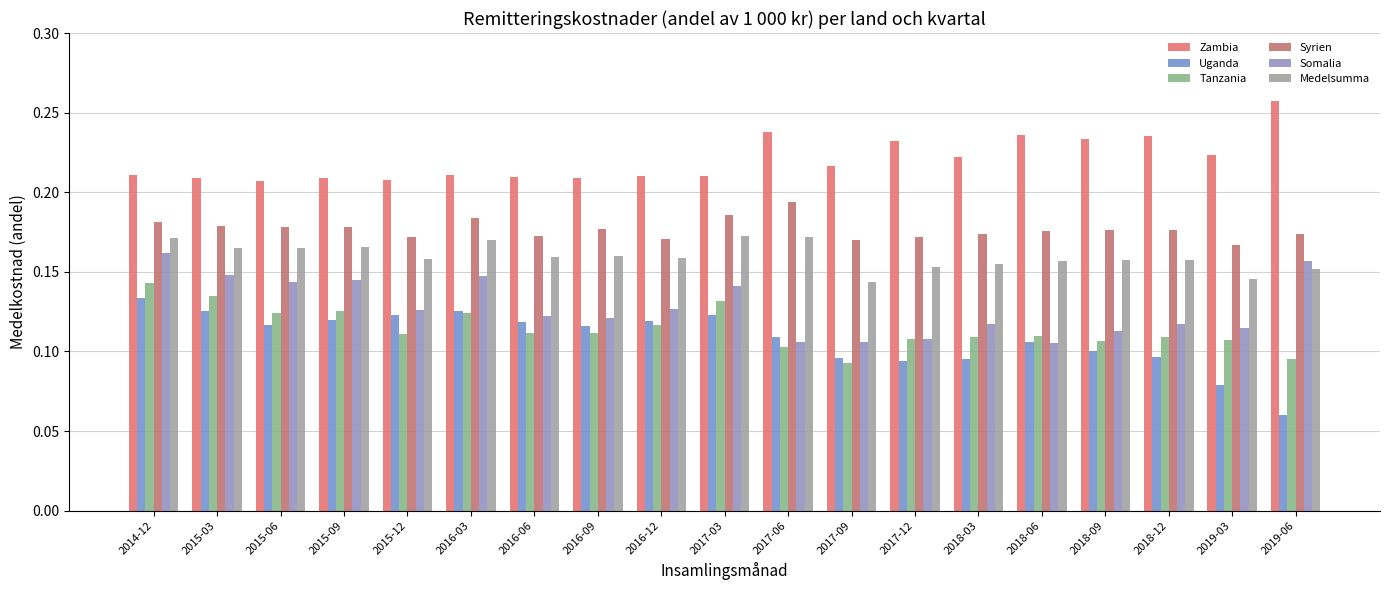

True or false: Medelsumma has a value of 0.2 at 2016-06.

True